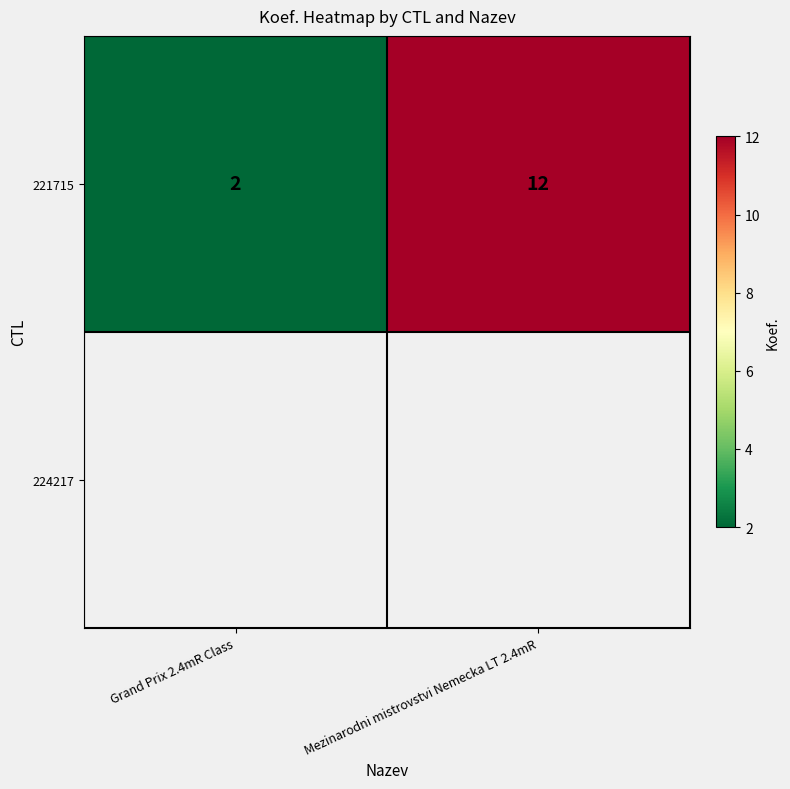

What is the minimum value shown in the chart?

2